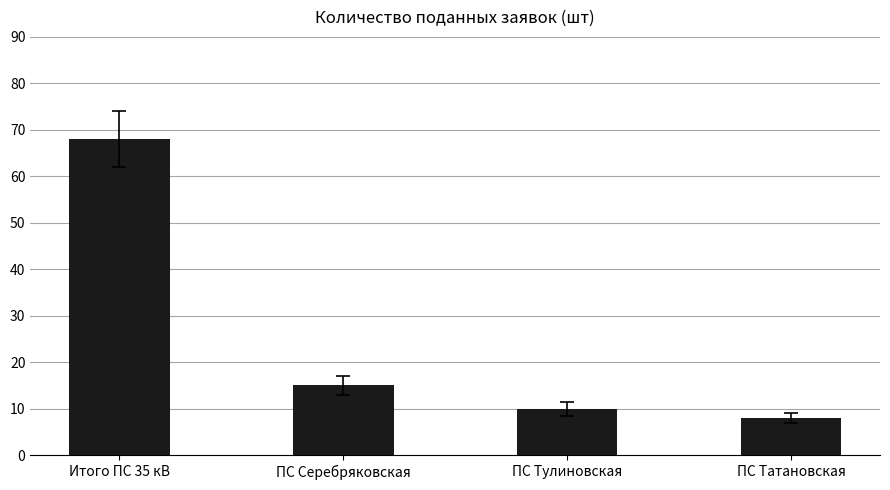

List the labels in order of value, largest first.

Итого ПС 35 кВ, ПС Серебряковская, ПС Тулиновская, ПС Татановская